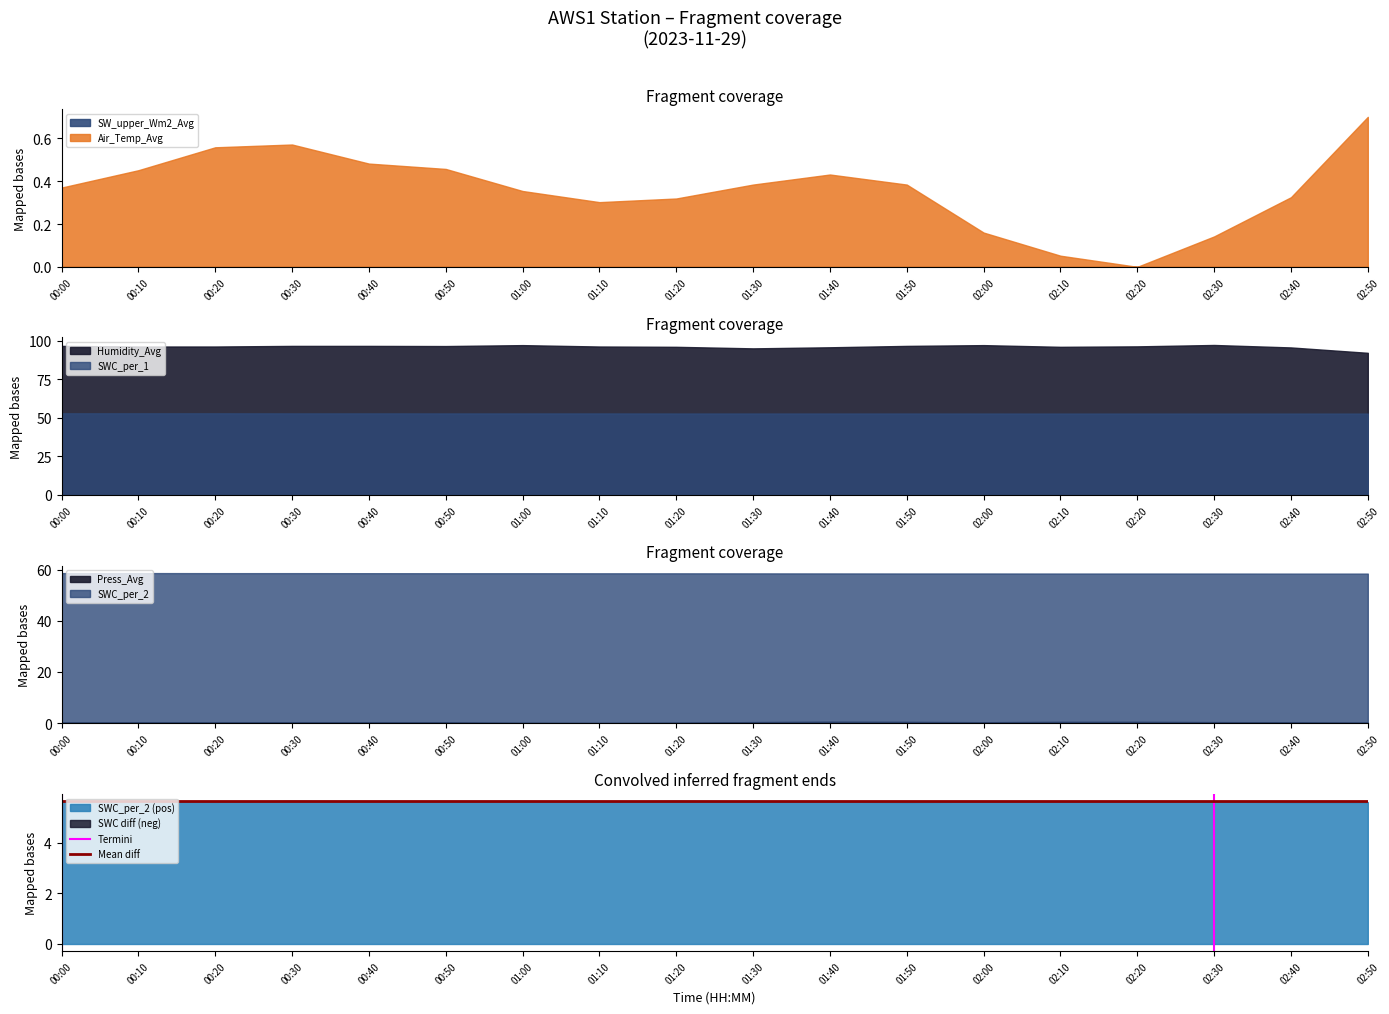

What is the difference between the maximum and minimum values in the Termini series?

1.0